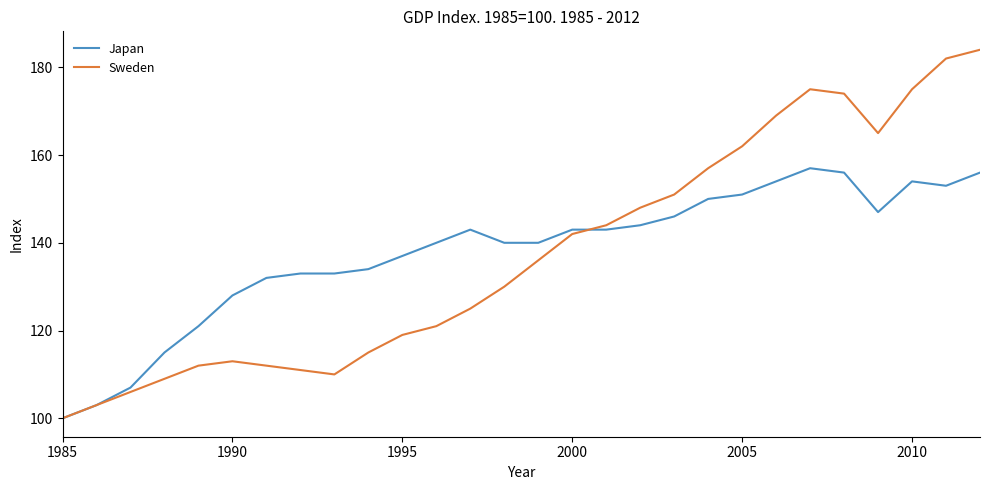

What is the maximum value shown in the chart?

184